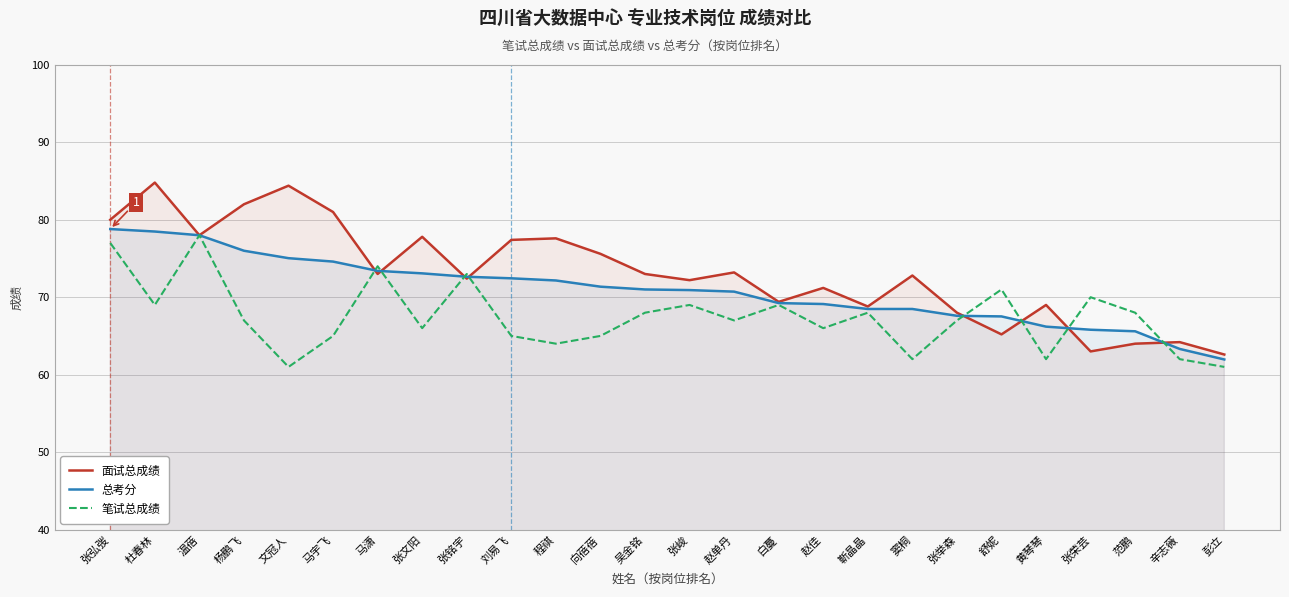

At which category does the chart reach its peak across all series?

杜春林